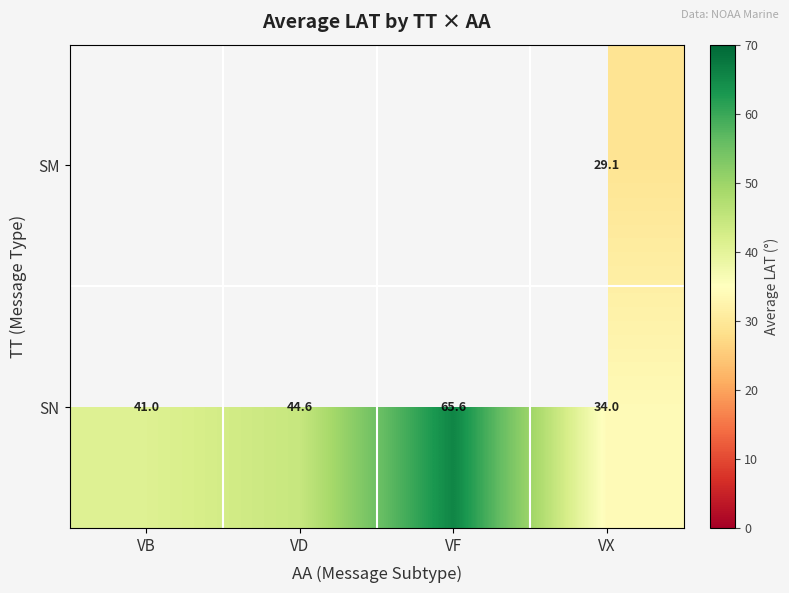

Rank the categories by SN value from highest to lowest.

VF, VD, VB, VX